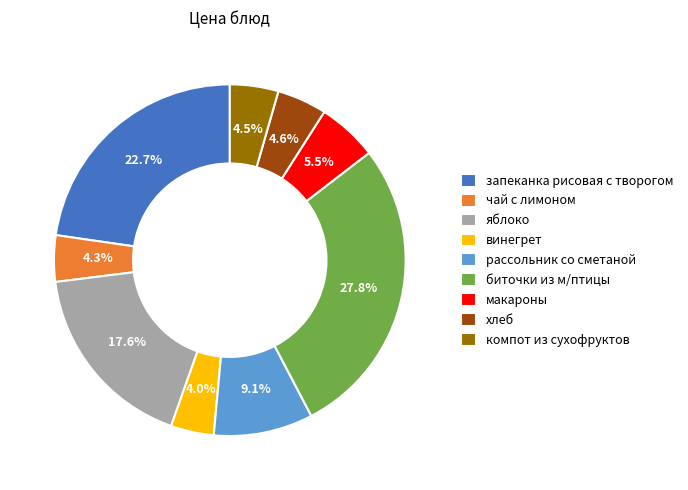

What is the largest slice in the pie chart?

биточки из м/птицы